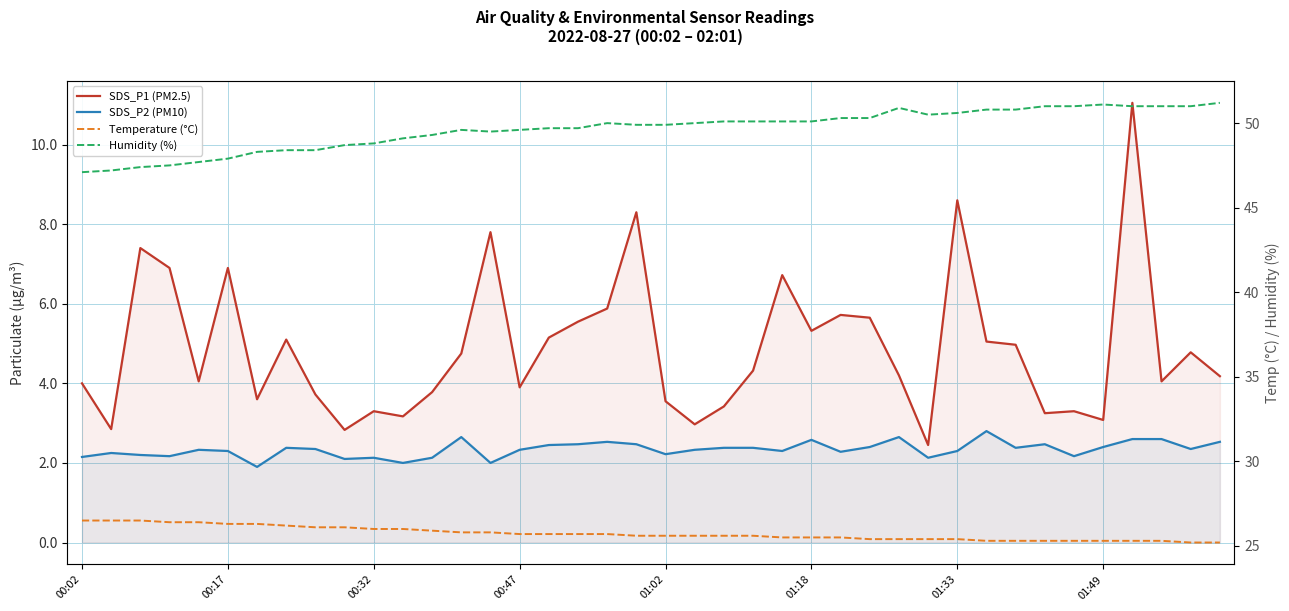

Rank the series at 38 from lowest to highest value.

SDS_P2 (PM10), SDS_P1 (PM2.5), Temperature (°C), Humidity (%)